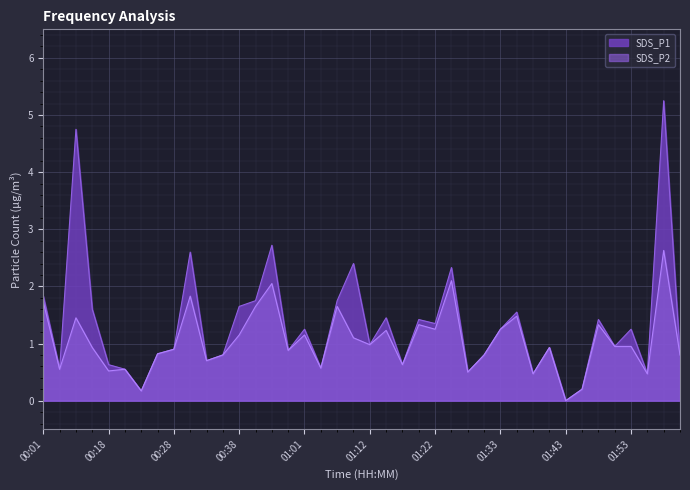

Which series has the widest spread of values?

SDS_P1